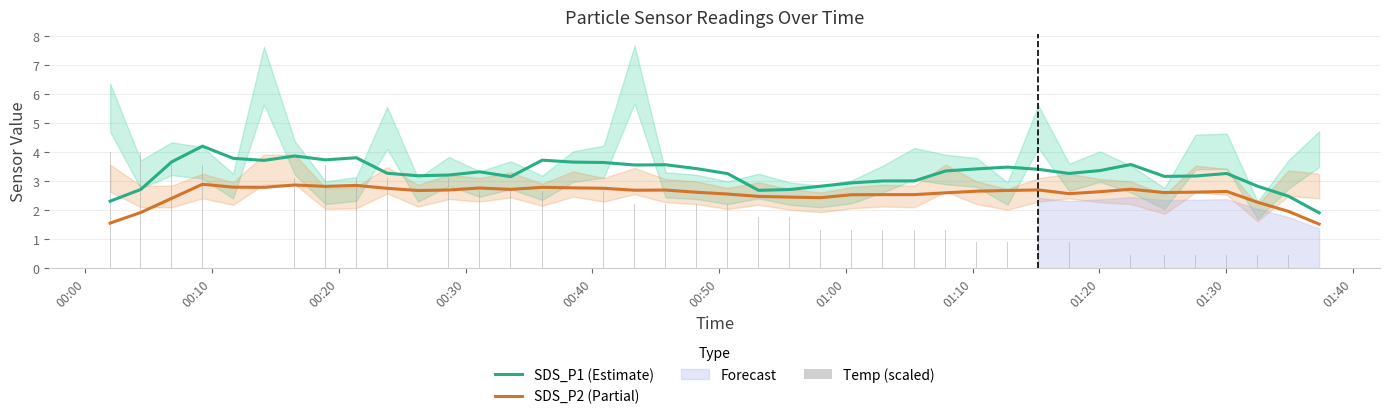

What is the difference between the second highest and second lowest values in the Temp (scaled) series?

3.6